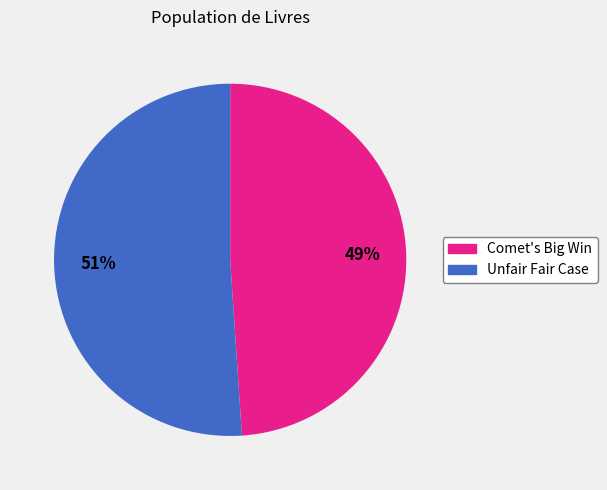

Which has a higher value, Unfair Fair Case or Comet's Big Win?

Unfair Fair Case